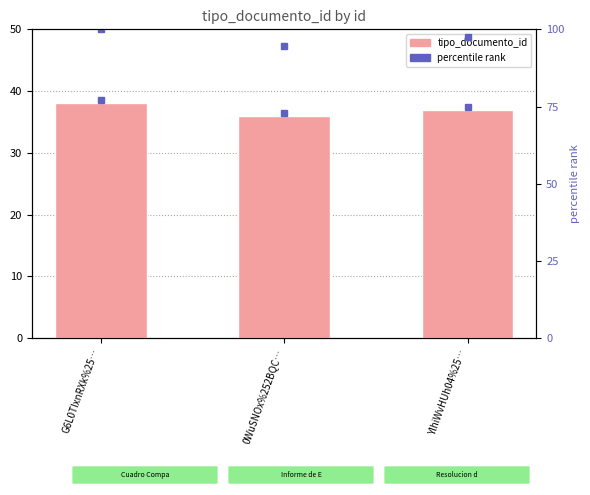

Is the value of tipo_documento_id at 0WuSNOx%252BQC… greater than the value of percentile rank at 0WuSNOx%252BQC…?

No